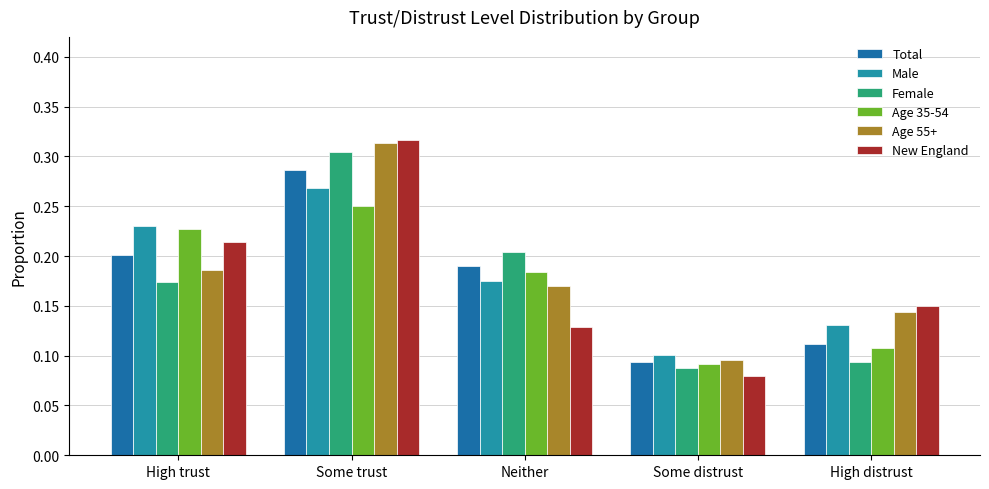

What are all the series names shown in the legend?

Total, Male, Female, Age 35-54, Age 55+, New England